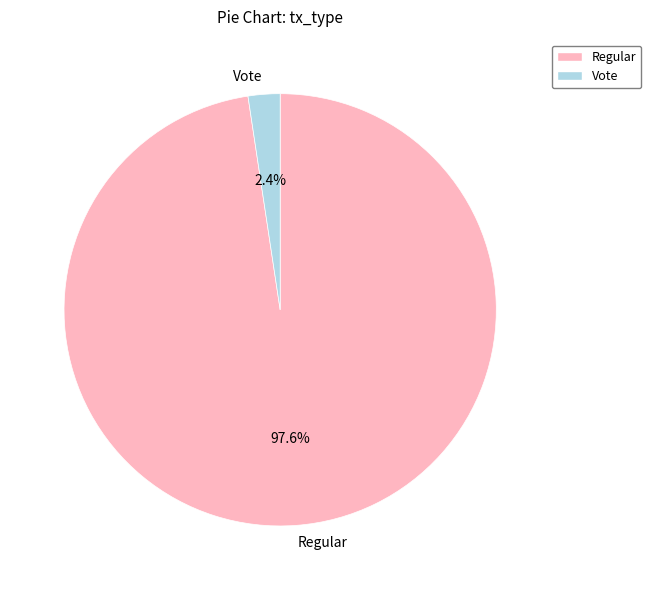

Count the number of slices in the pie.

2